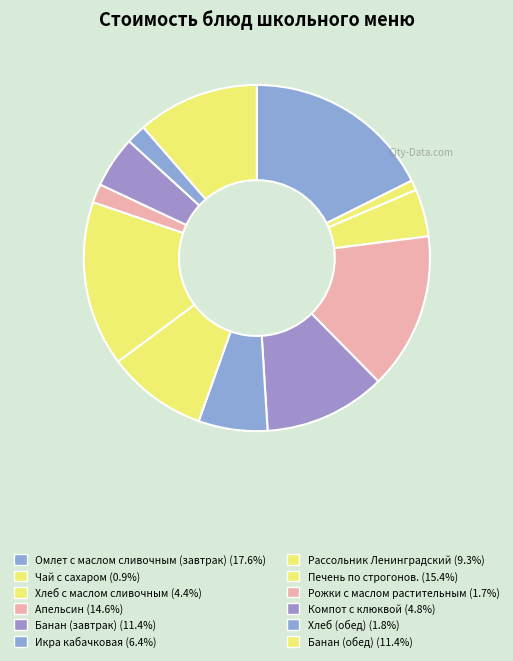

To the nearest percent, what is the difference between the largest and smallest slice percentages?

17%